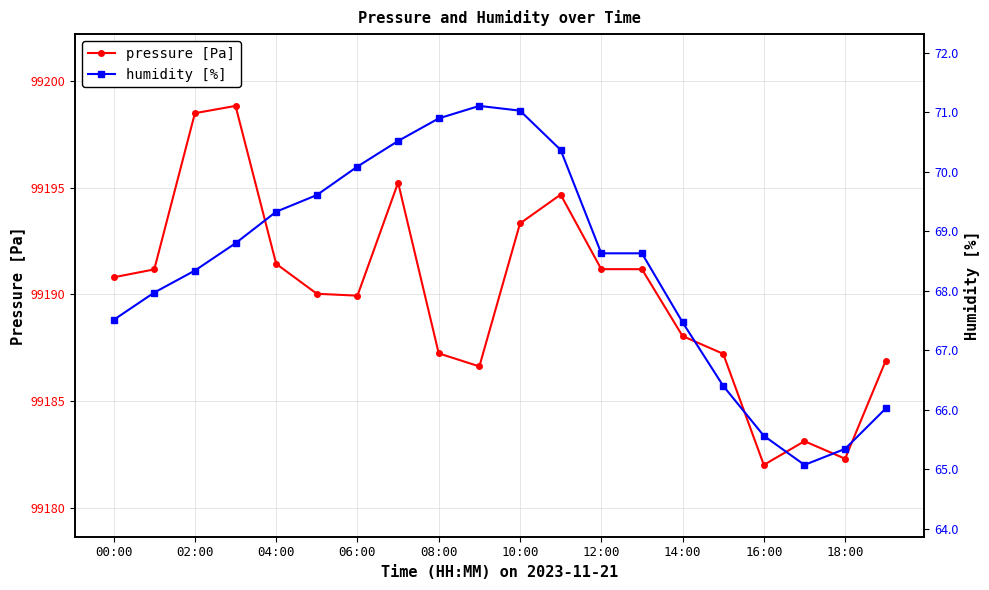

What is the smallest value displayed?

65.1